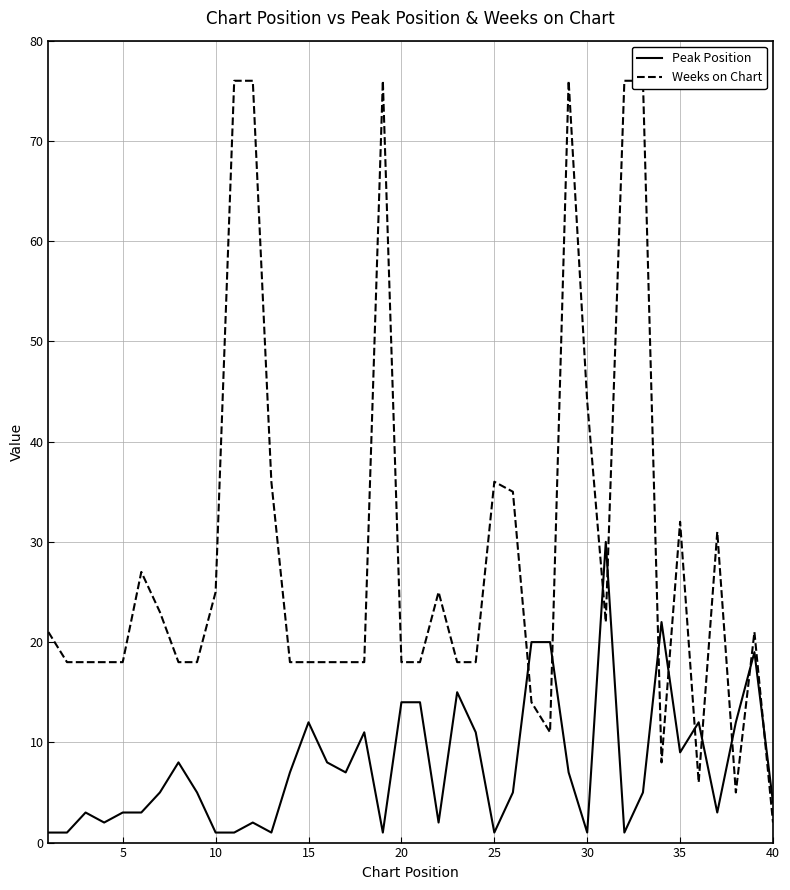

Is it true that Peak Position equals 19 at 20?

False